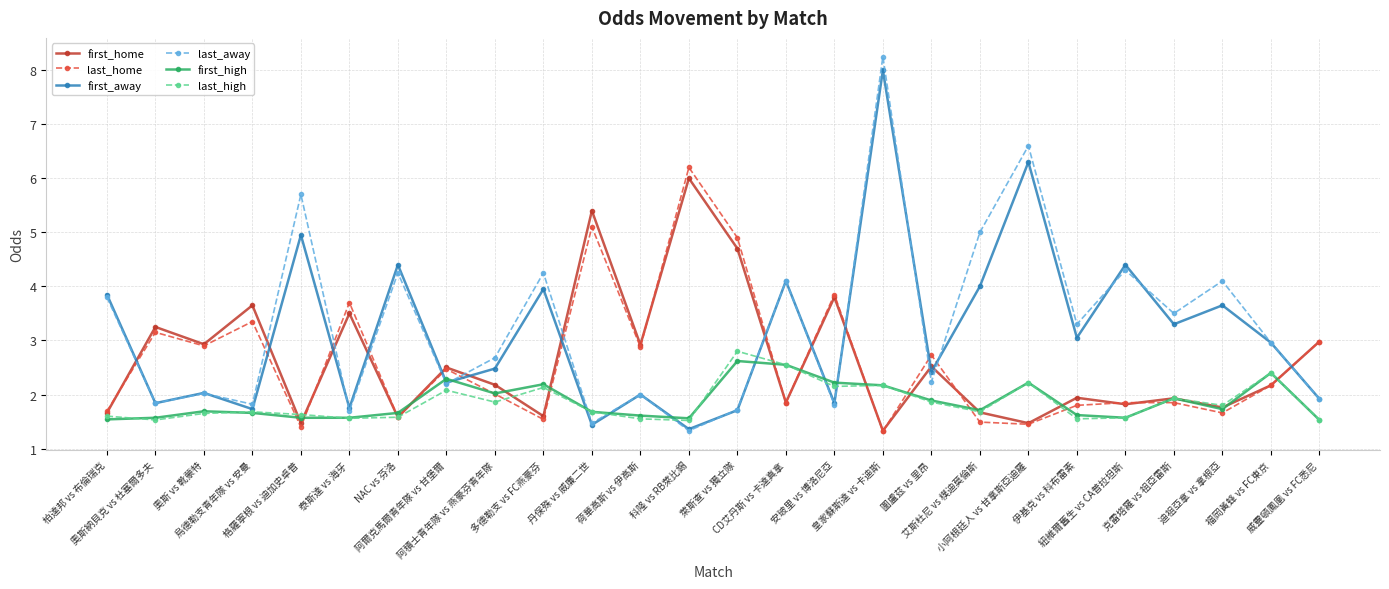

True or false: last_high and first_away intersect in this chart.

True